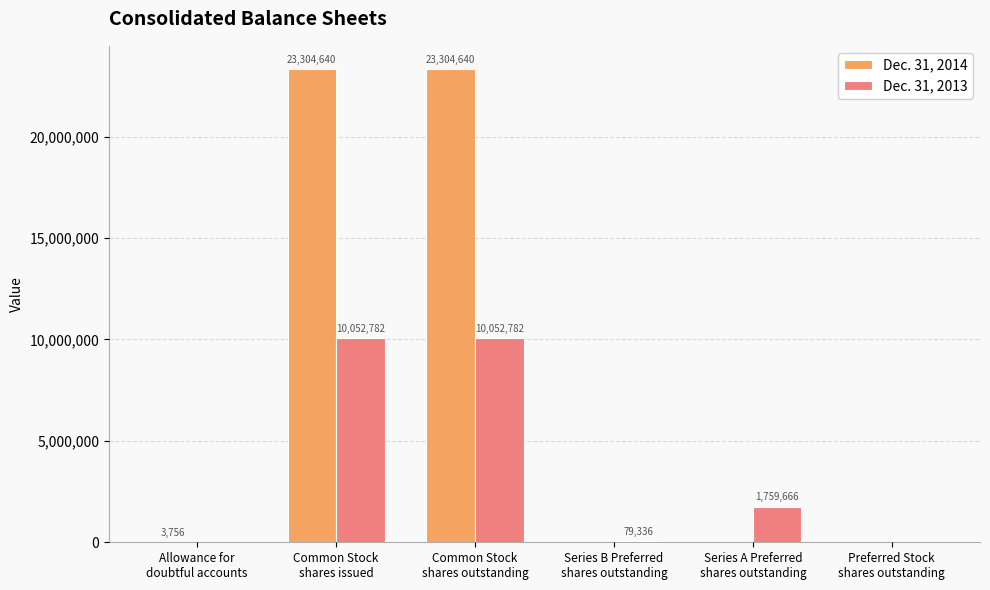

What is the average value of the Dec. 31, 2013 series?

3657428